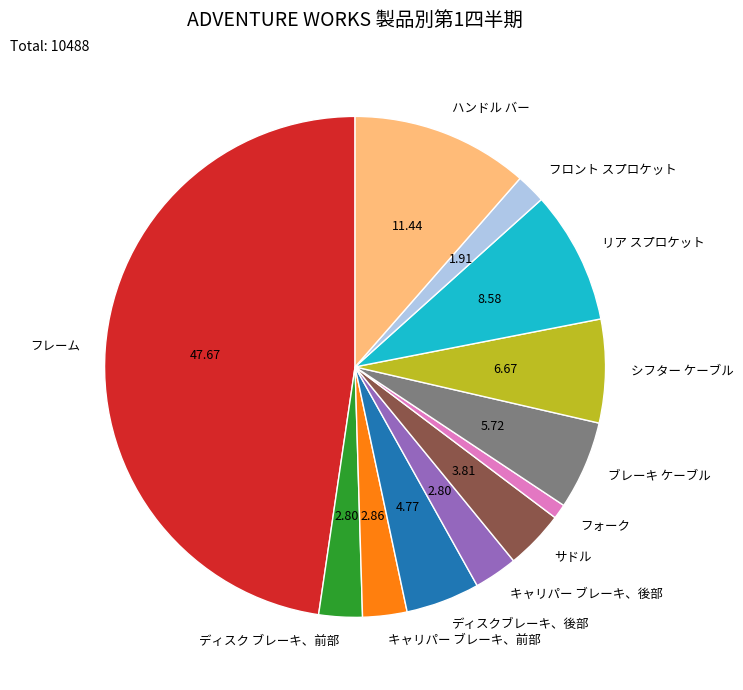

Is there any slice that represents more than half of the pie?

No